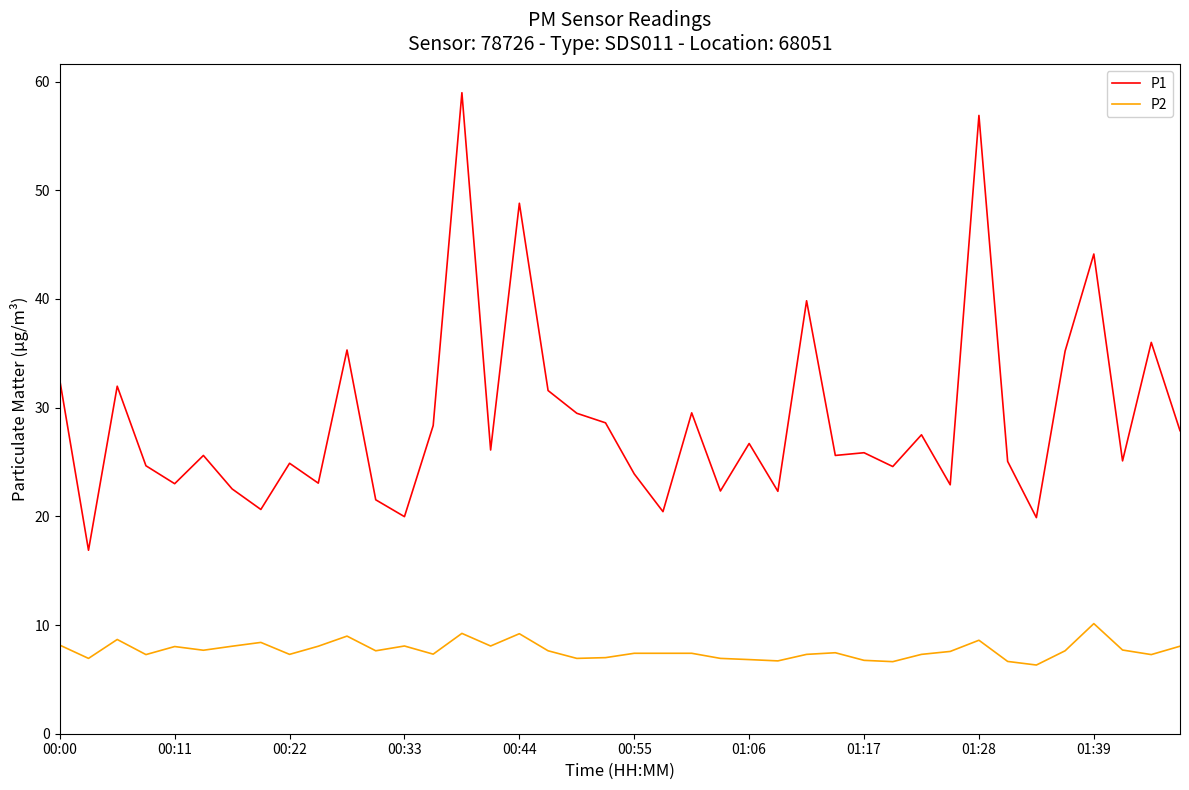

What is the lowest value of the P2 series?

6.3